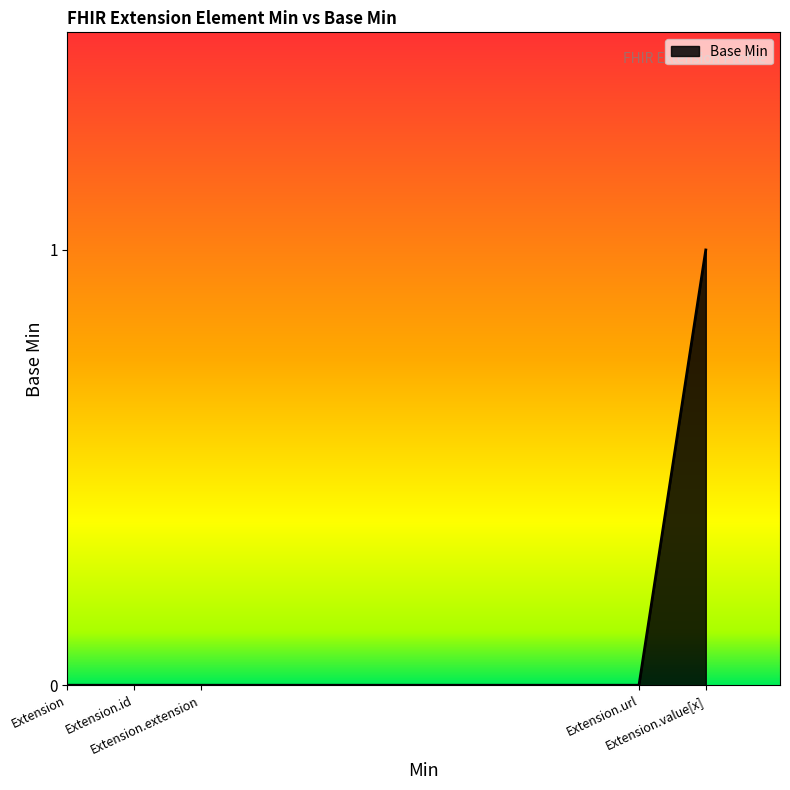

Which label corresponds to the smallest value in the chart?

Extension